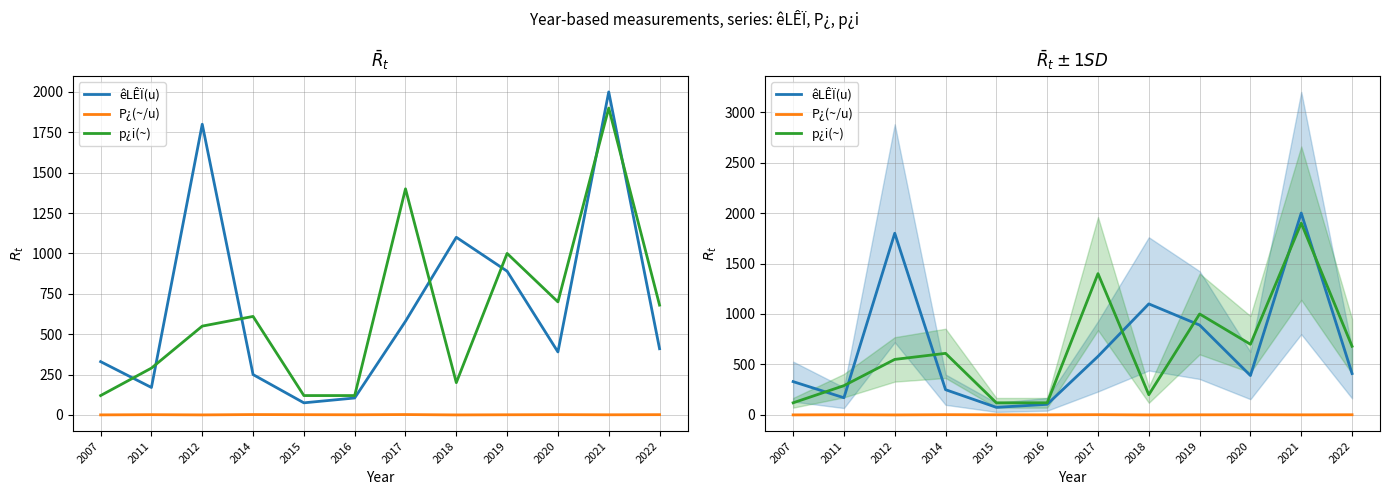

True or false: P¿(~/u) has more than 1 interior local peaks.

True